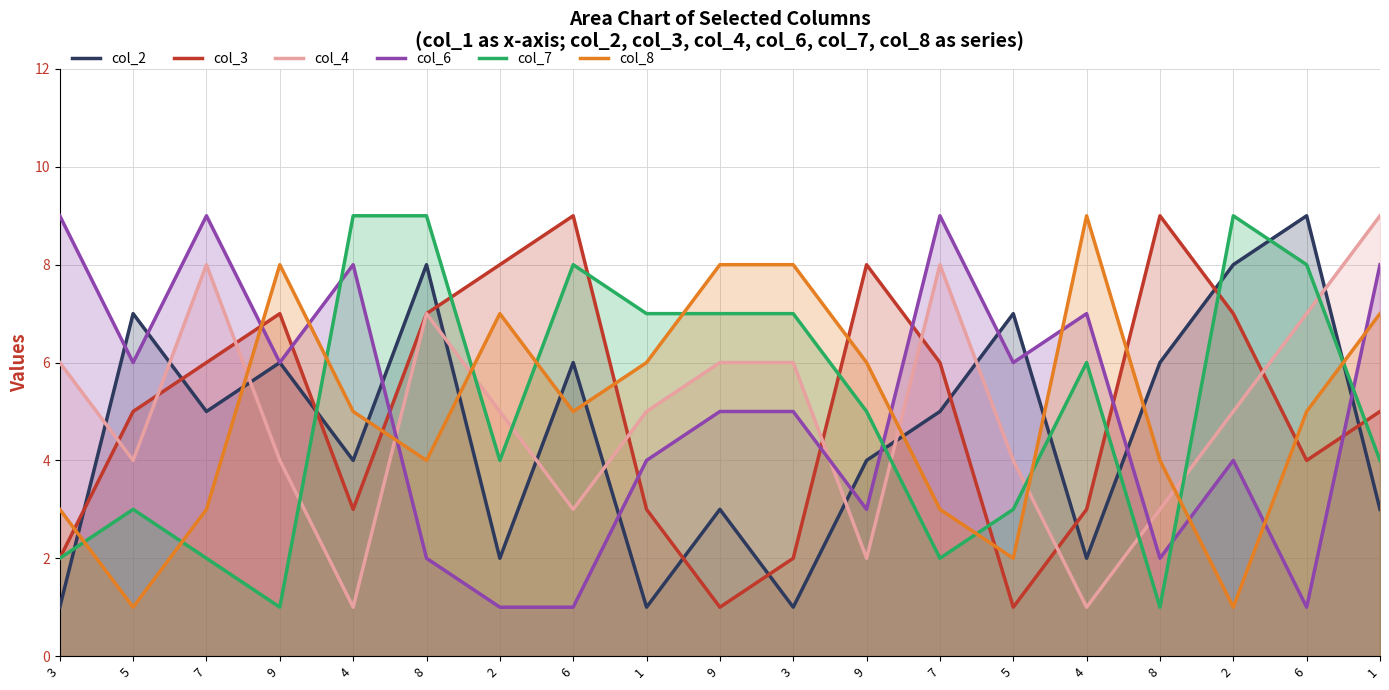

What is the value of the col_2 point at the 4th from the left?

6